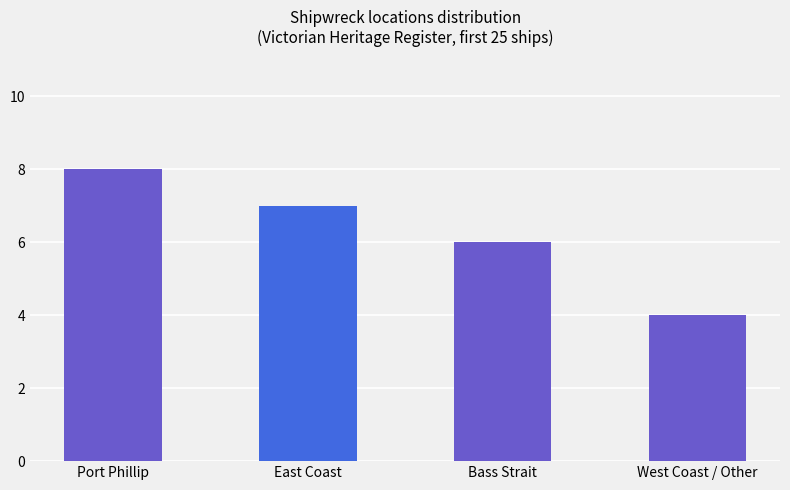

What is the sum of the values at East Coast and Port Phillip?

15